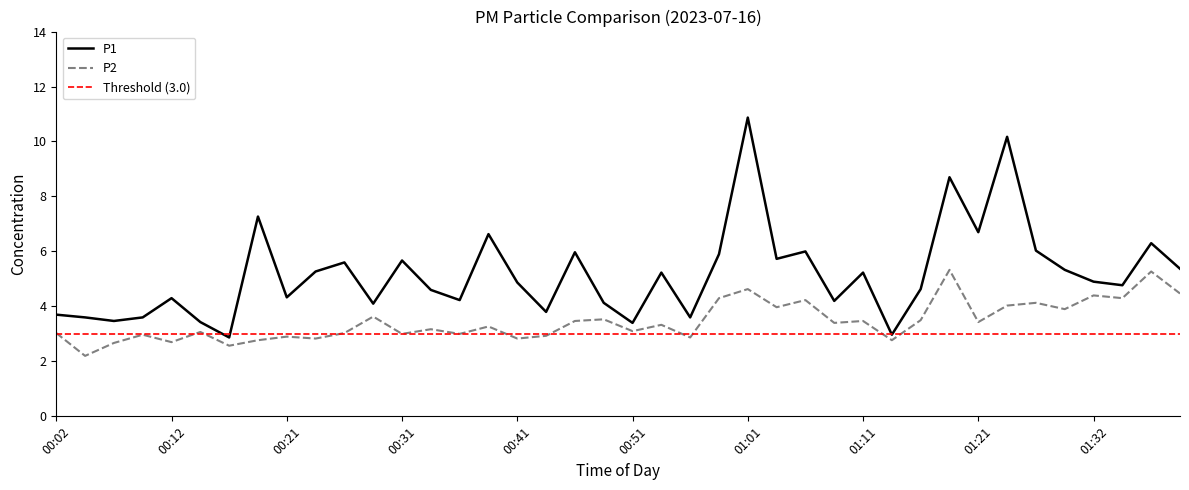

At how many categories does at least one series exceed 9?

2